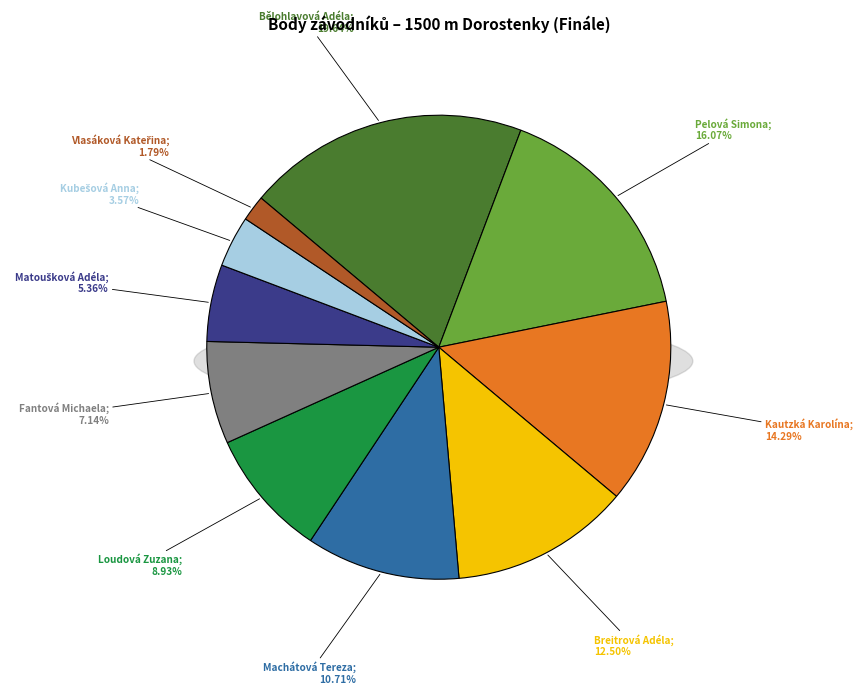

Do Kautzká Karolína and Matoušková Adéla together represent more than half of the pie?

No